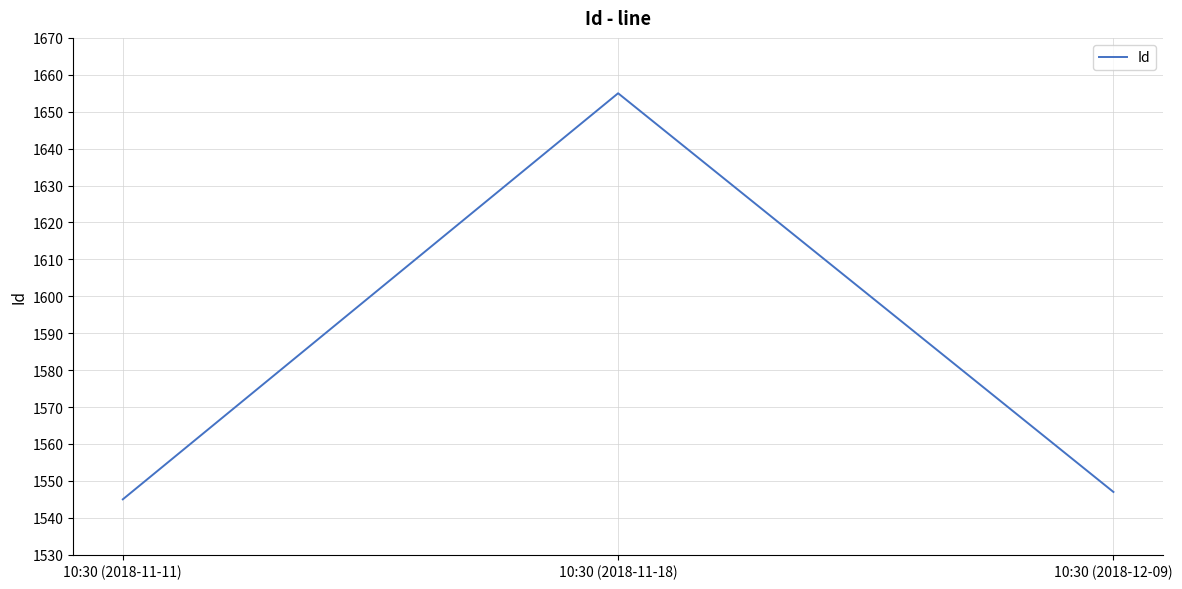

Reading left to right, extract all data points from this chart.

1545	1655	1547